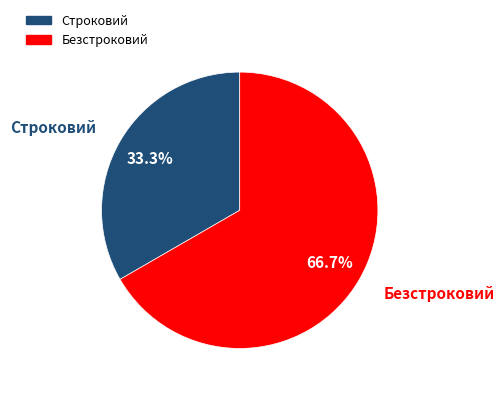

Does Безстроковий represent more than half of the total?

Yes